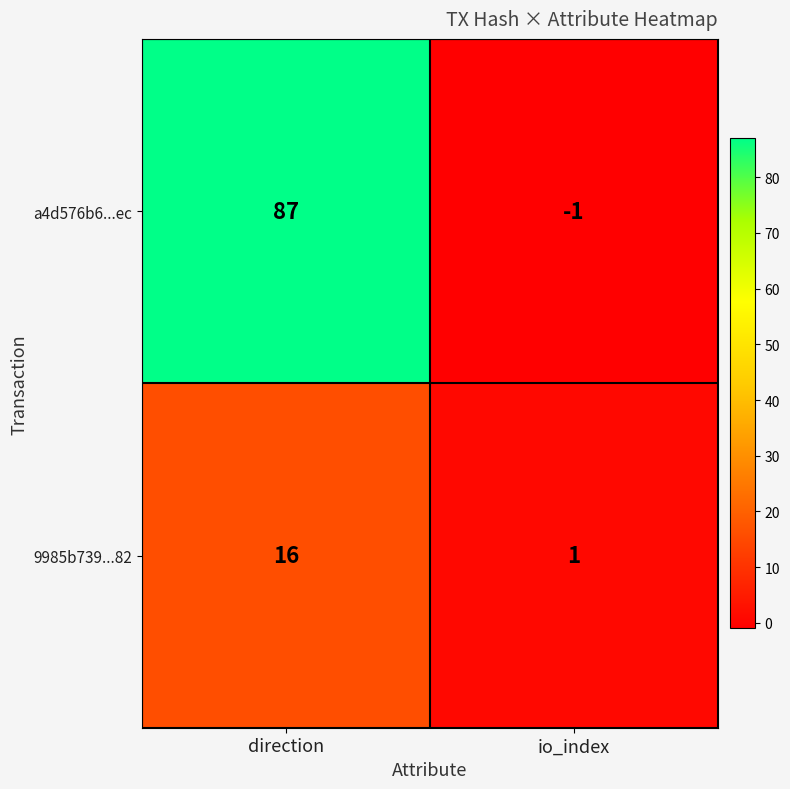

At direction, list the series in order from largest to smallest.

a4d576b6...ec, 9985b739...82